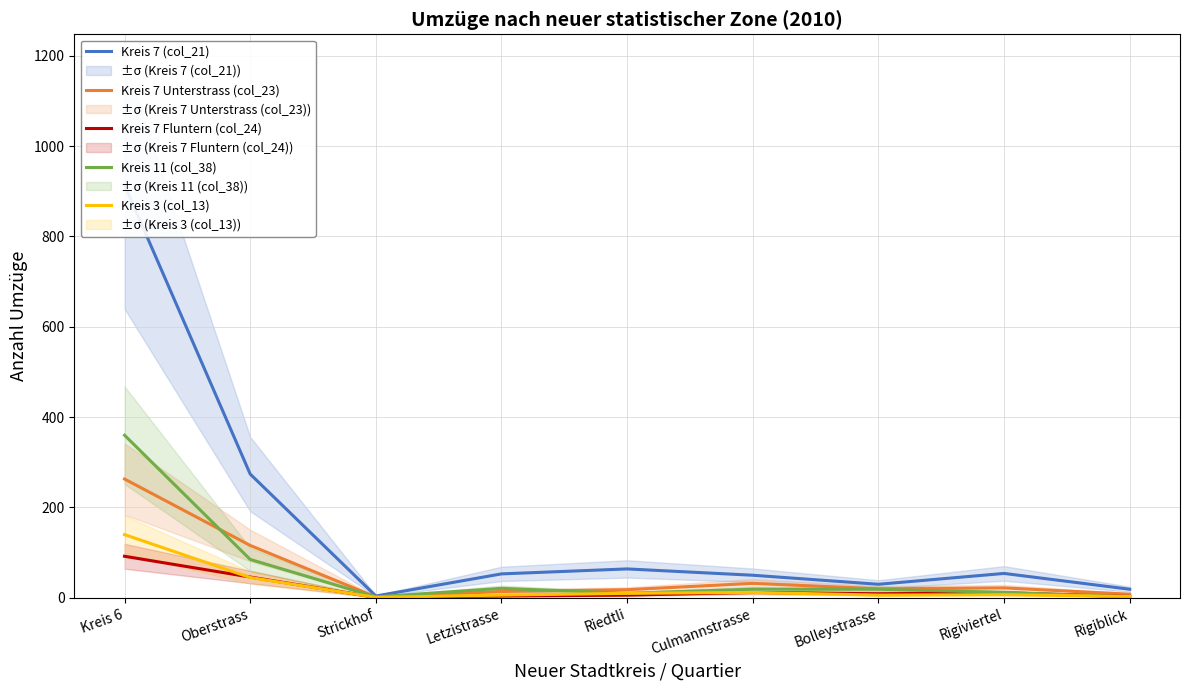

List the labels in order of Kreis 3 (col_13) value, largest first.

Kreis 6, Oberstrass, Culmannstrasse, Riedtli, Rigiviertel, Letzistrasse, Bolleystrasse, Rigiblick, Strickhof